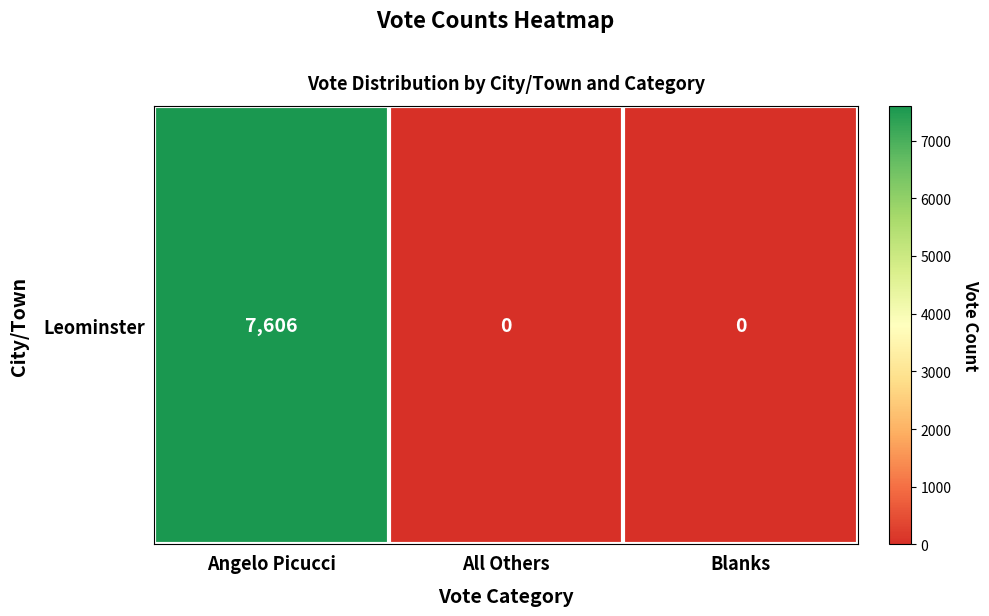

What is the difference between the maximum and second lowest values?

7606